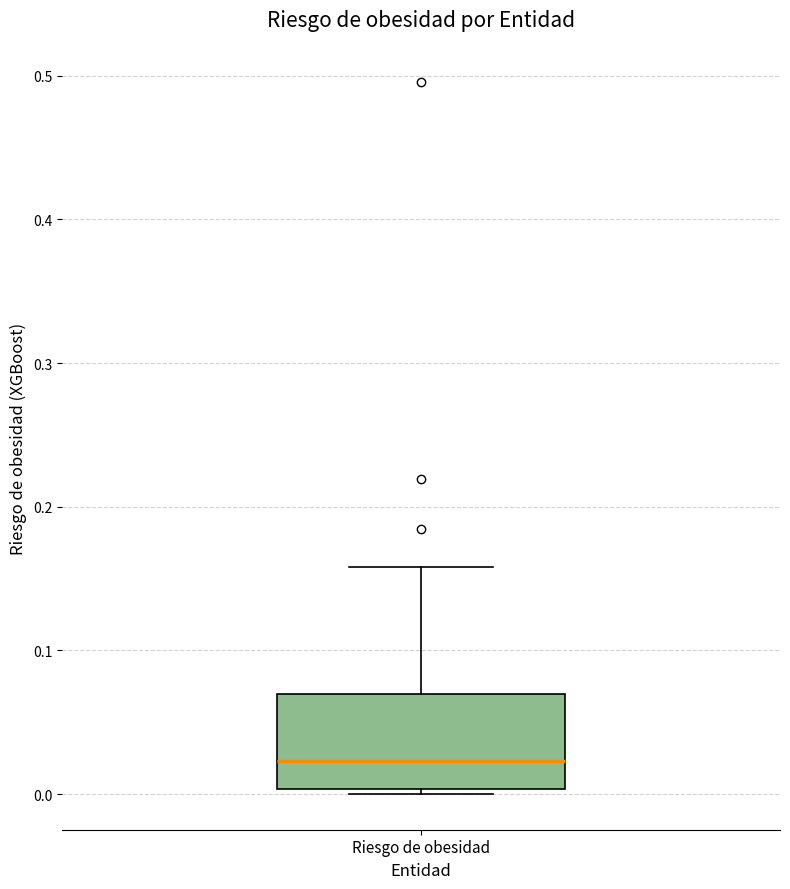

Read this box plot against the y-axis: the position of the median line, the range covered by the box, and the ends of both whiskers. The values are not printed on the chart, so give them approximately, as read against the axis.

median 0.02, box 0.00 to 0.07, whiskers 0.00 (just below the box's lower edge) to 0.16